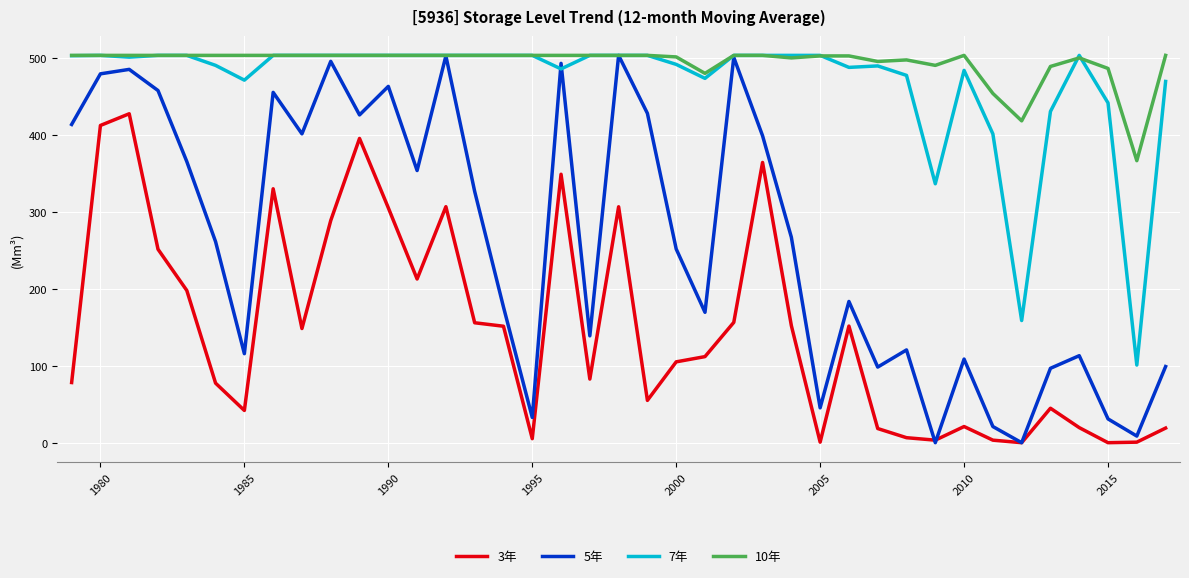

Which series has the widest spread of values?

5年